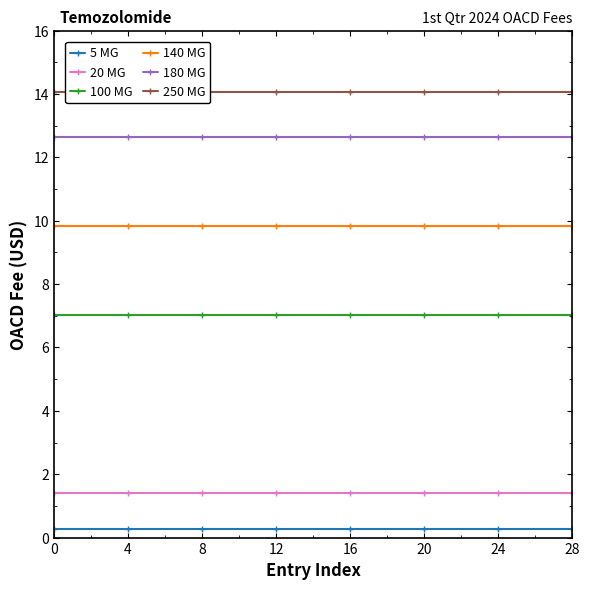

What are all the series names shown in the legend?

5 MG, 20 MG, 100 MG, 140 MG, 180 MG, 250 MG